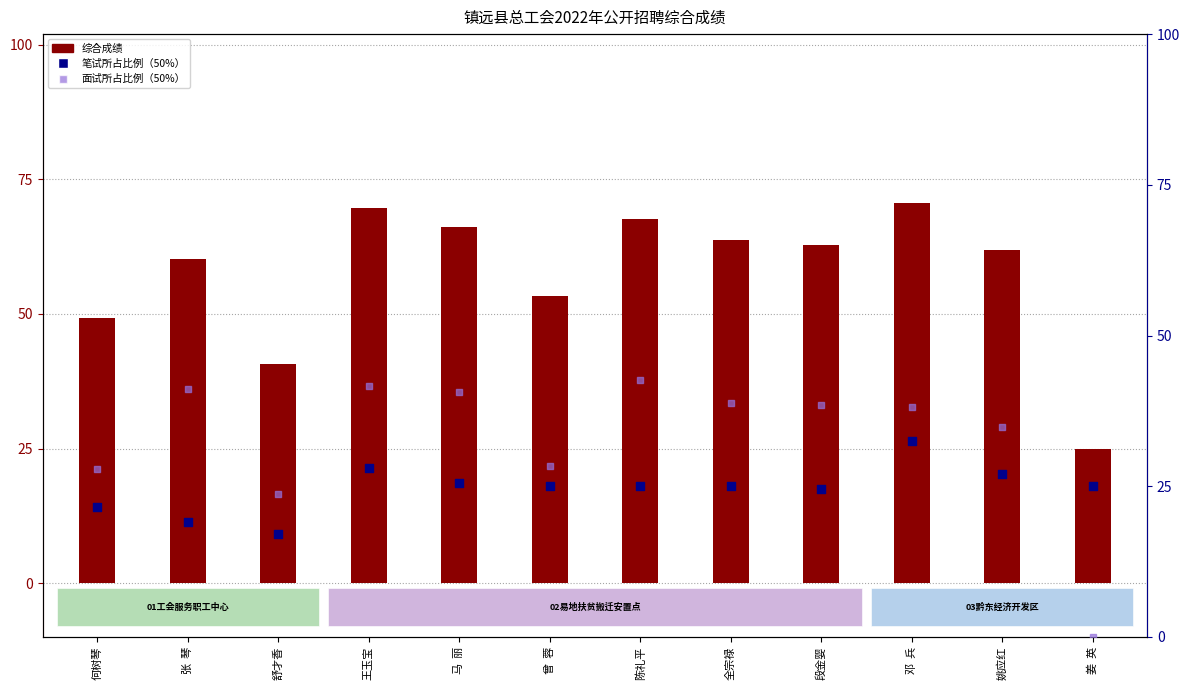

What is the total value across all series at 舒才香?

81.4